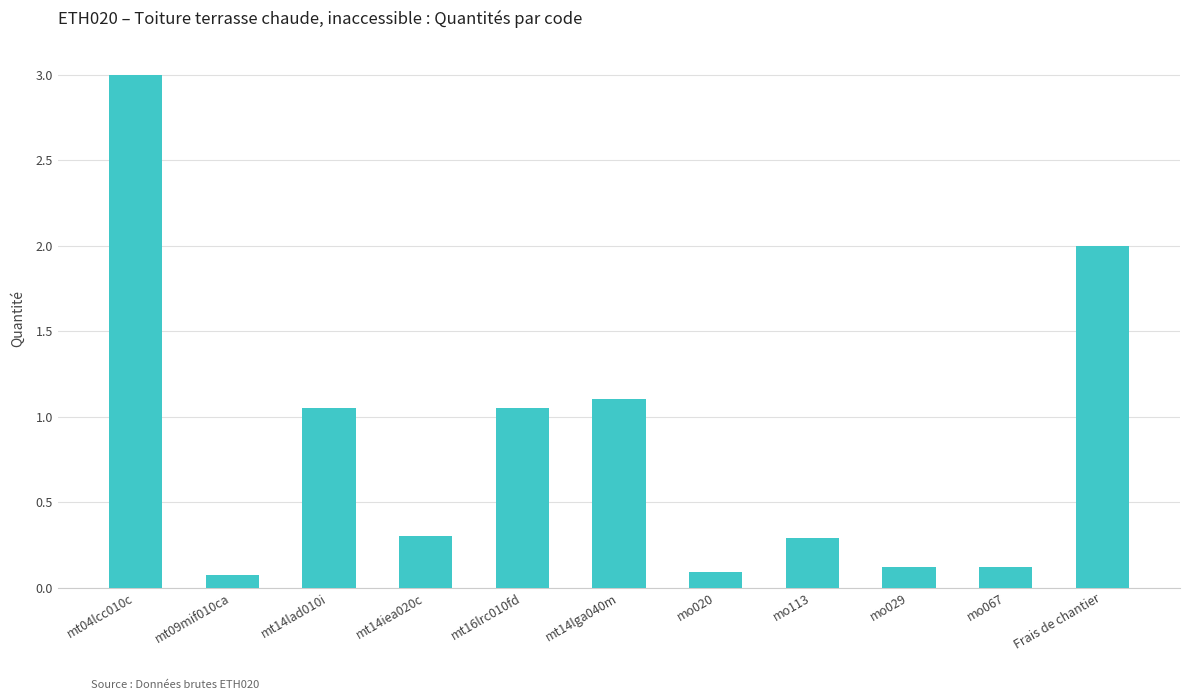

What is the difference between the values at mt14lad010i and mo067?

0.9